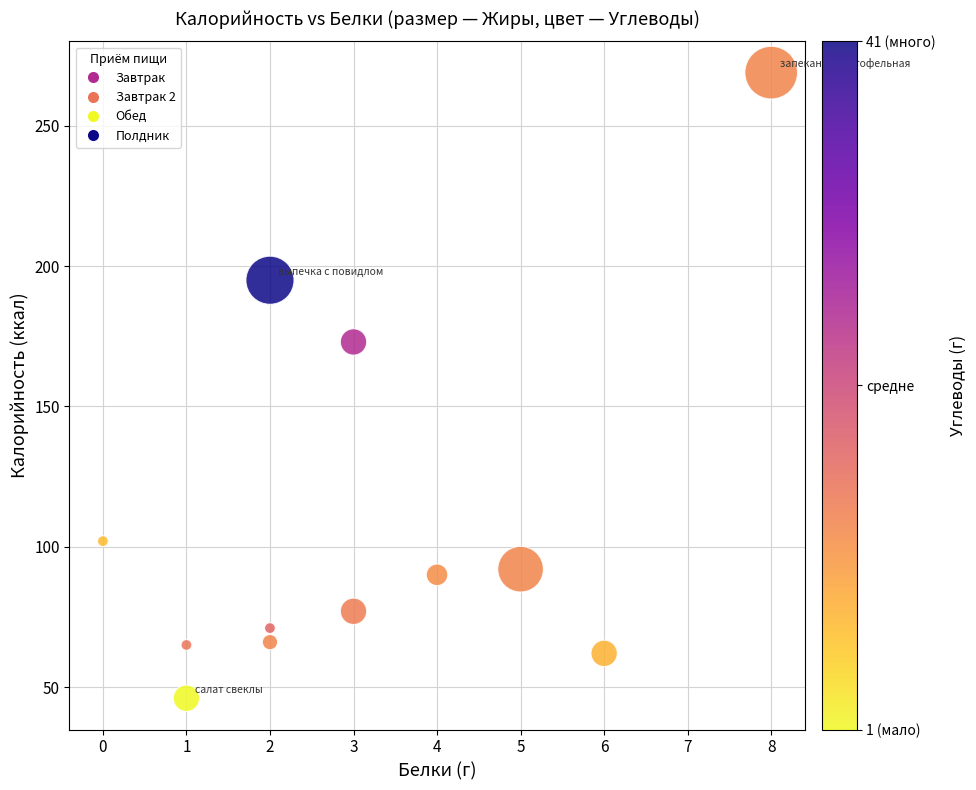

What Y value in the scatter plot is closest to 157?

173